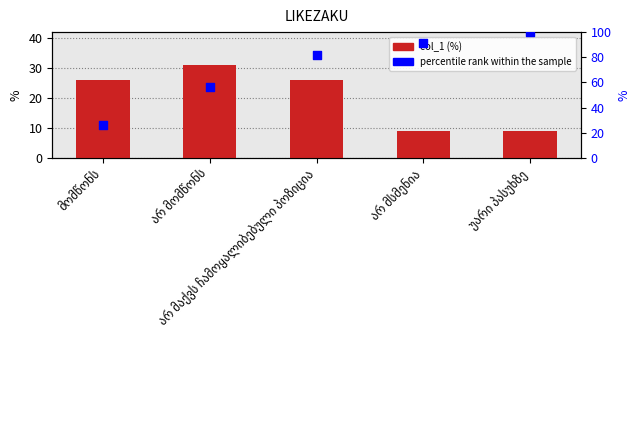

Which series reaches the maximum Y coordinate?

percentile rank within the sample